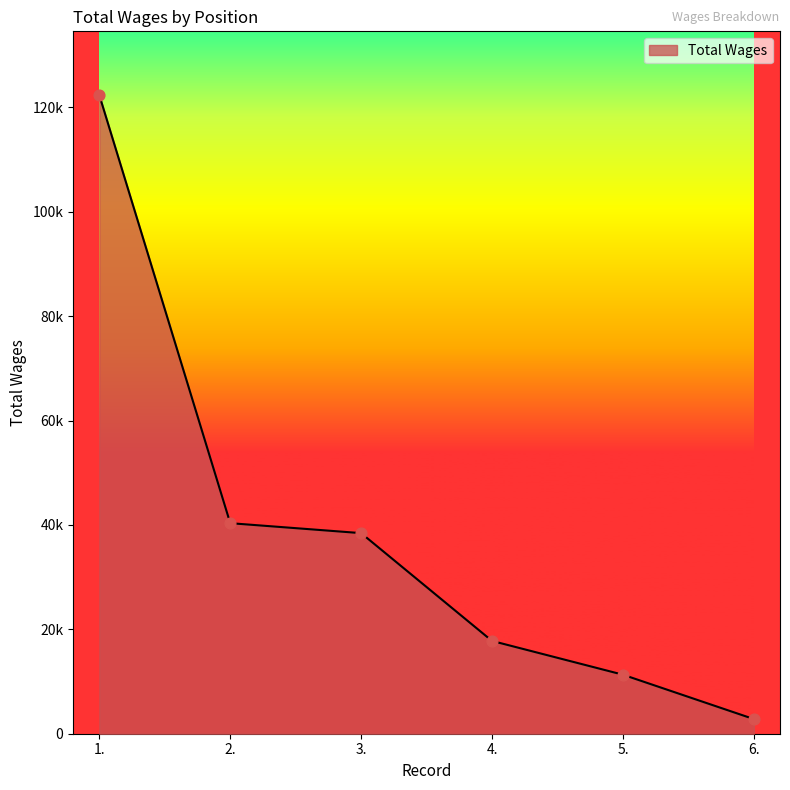

Between 6. and 3., which is larger?

3.